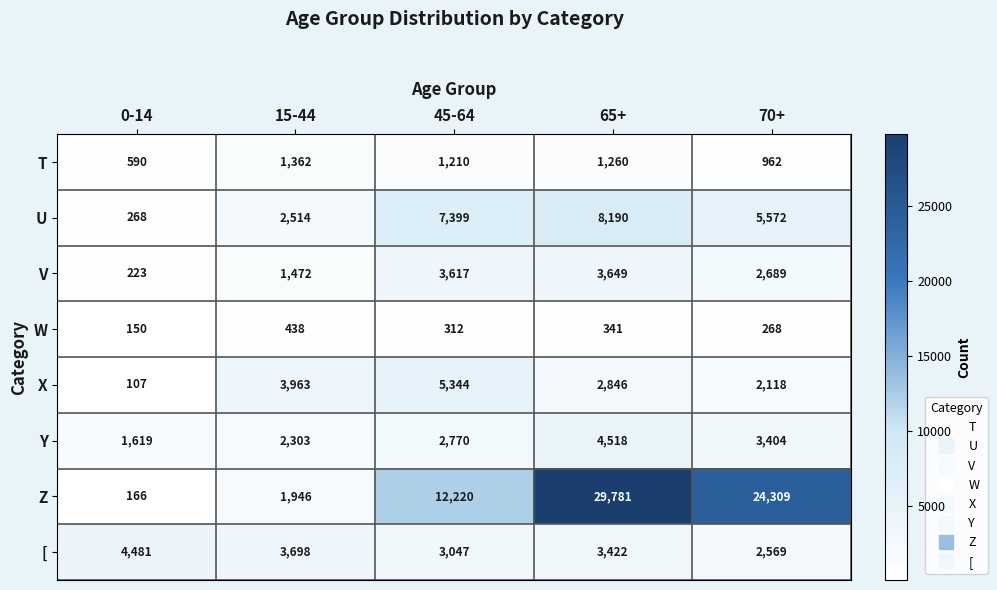

At which label is T closest to 976?

70+